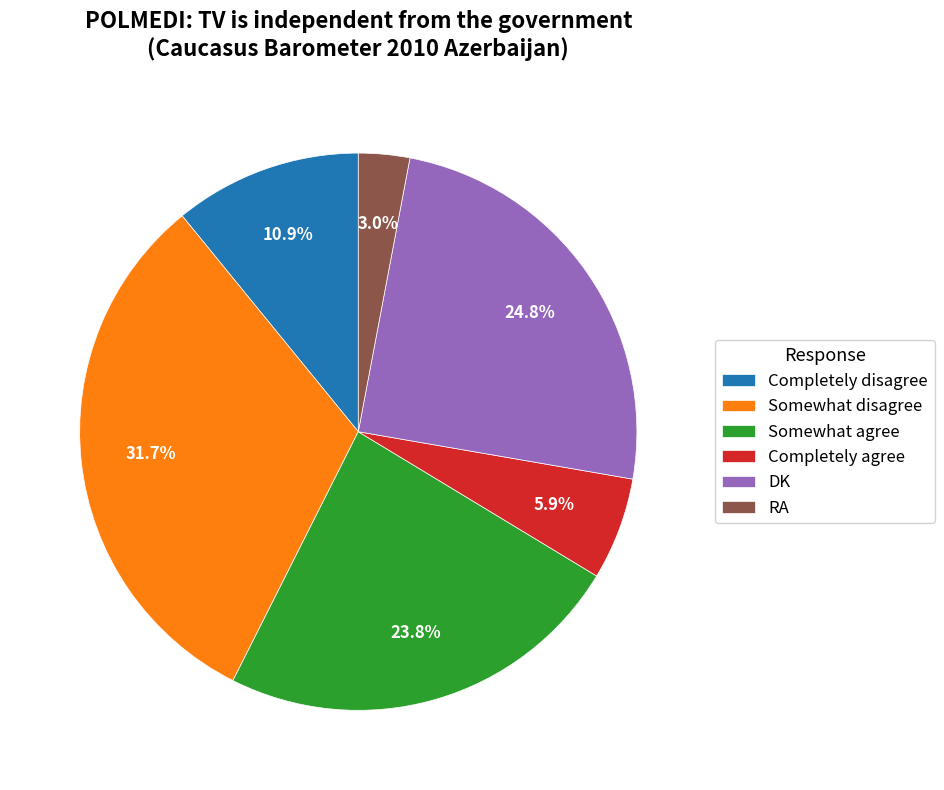

Approximately how many times larger is the value at Somewhat disagree compared to DK?

1.3